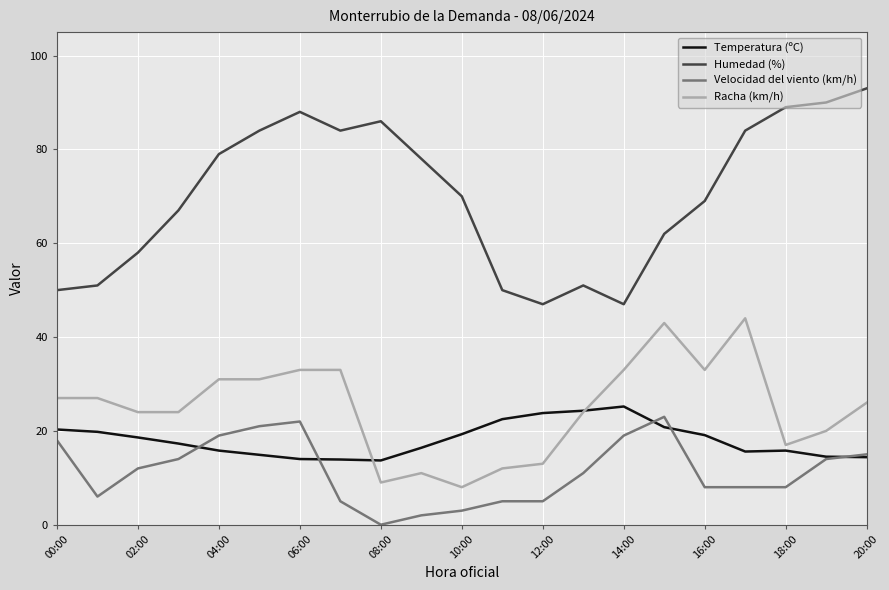

True or false: Velocidad del viento (km/h) and Racha (km/h) intersect in this chart.

False